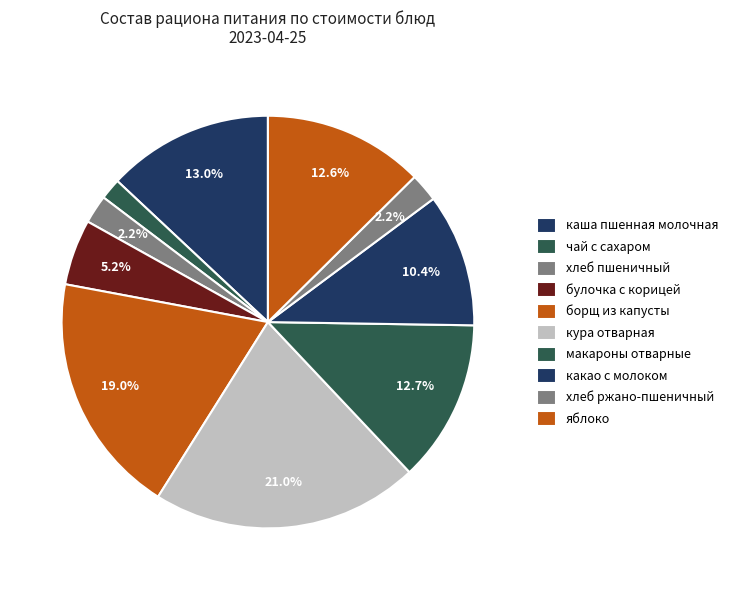

To the nearest percent, what portion does хлеб пшеничный represent?

2%